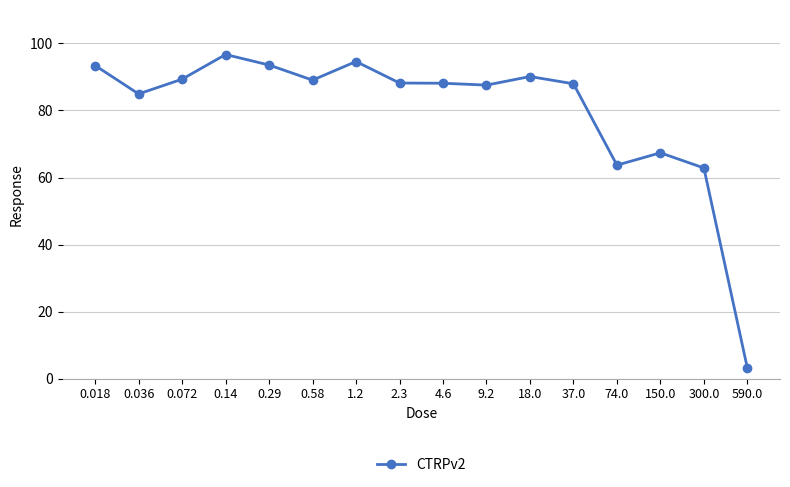

Is it true that the value at 2.3 is 88.2?

True